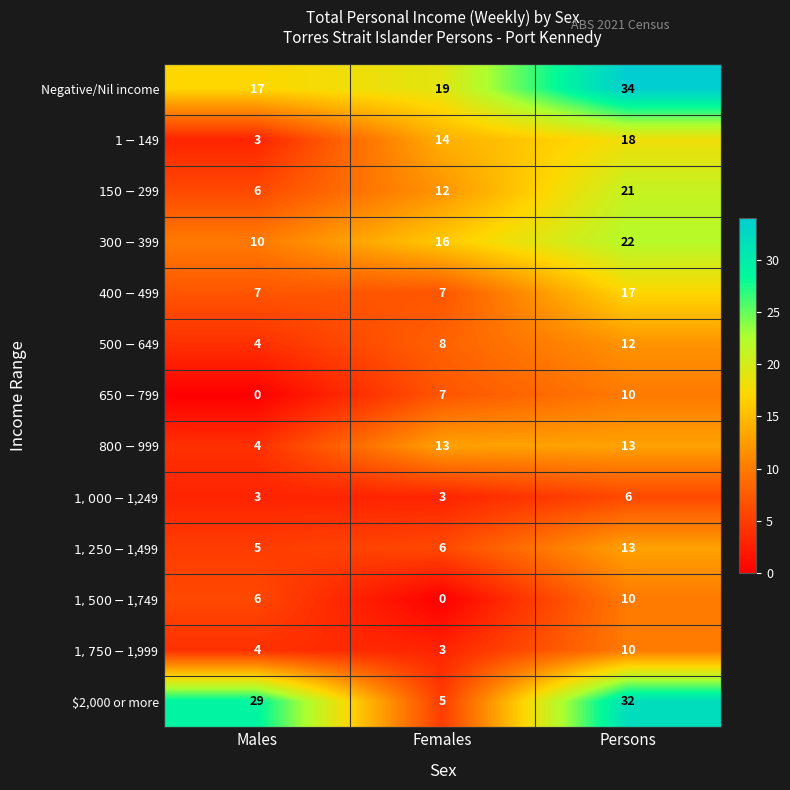

What is the total value across all series at Females?

113